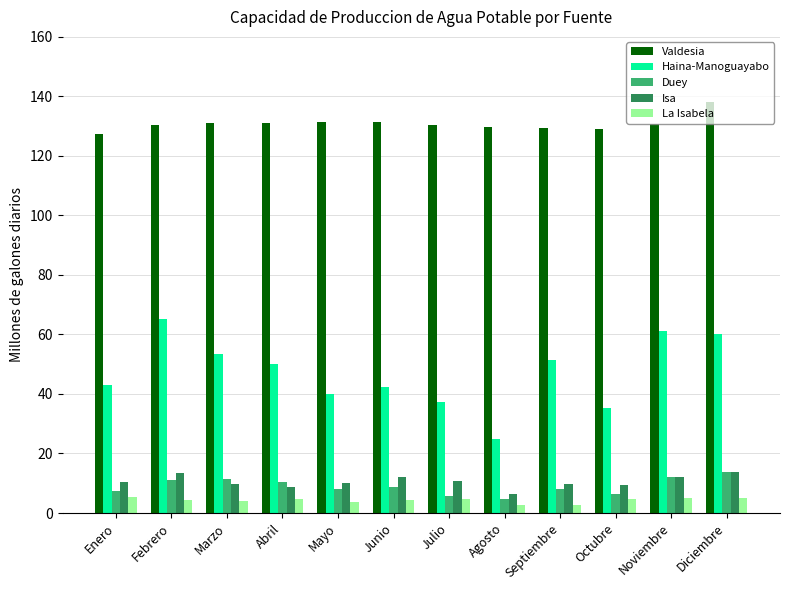

What is the label of the 1st bar from the left?

Enero